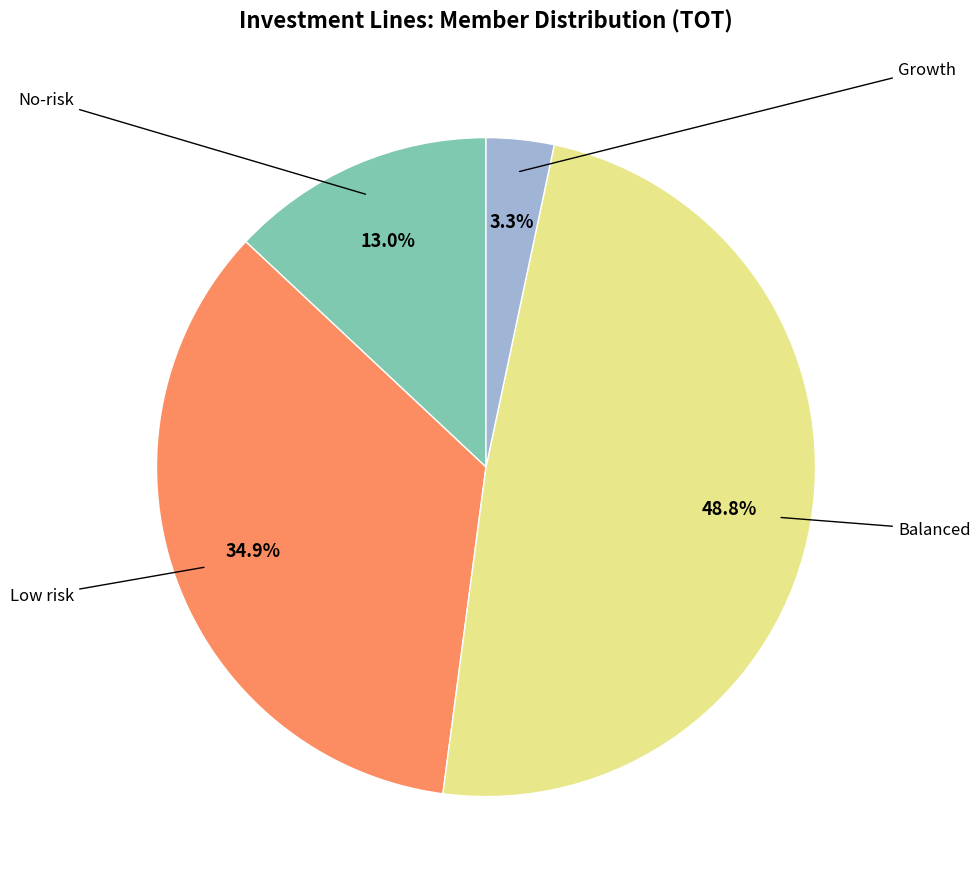

Does any single category account for the majority?

No